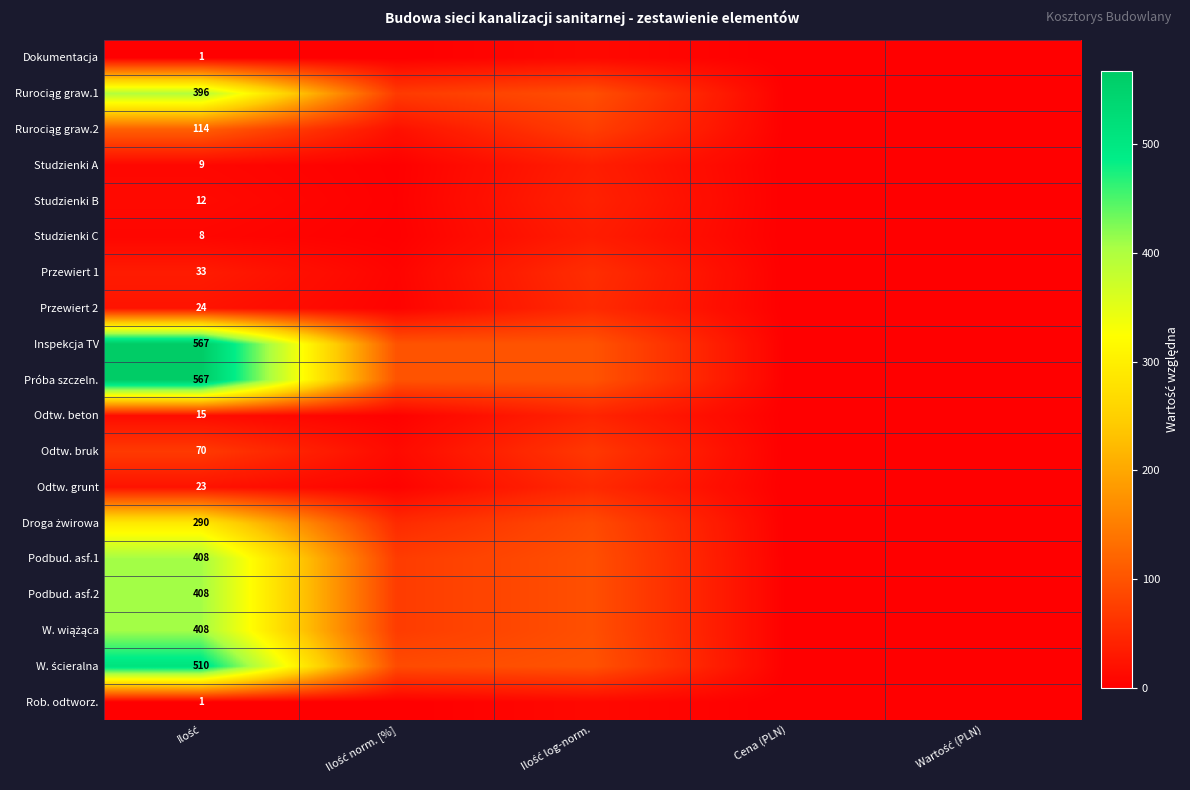

Is the value of Odtw. beton at Ilość norm. [%] greater than the value of Próba szczeln. at Cena (PLN)?

Yes